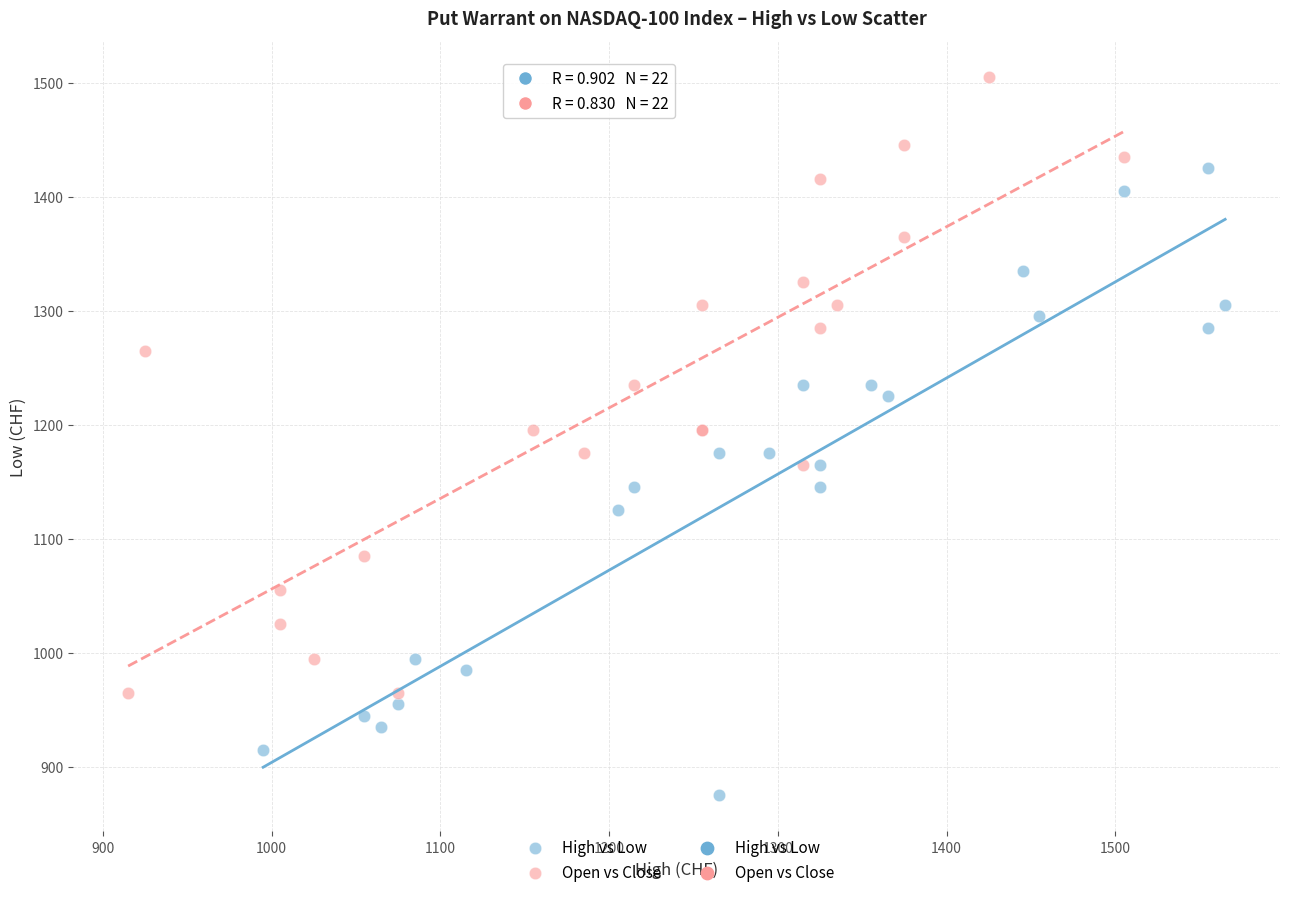

Which series contains the lowest Y value?

High vs Low